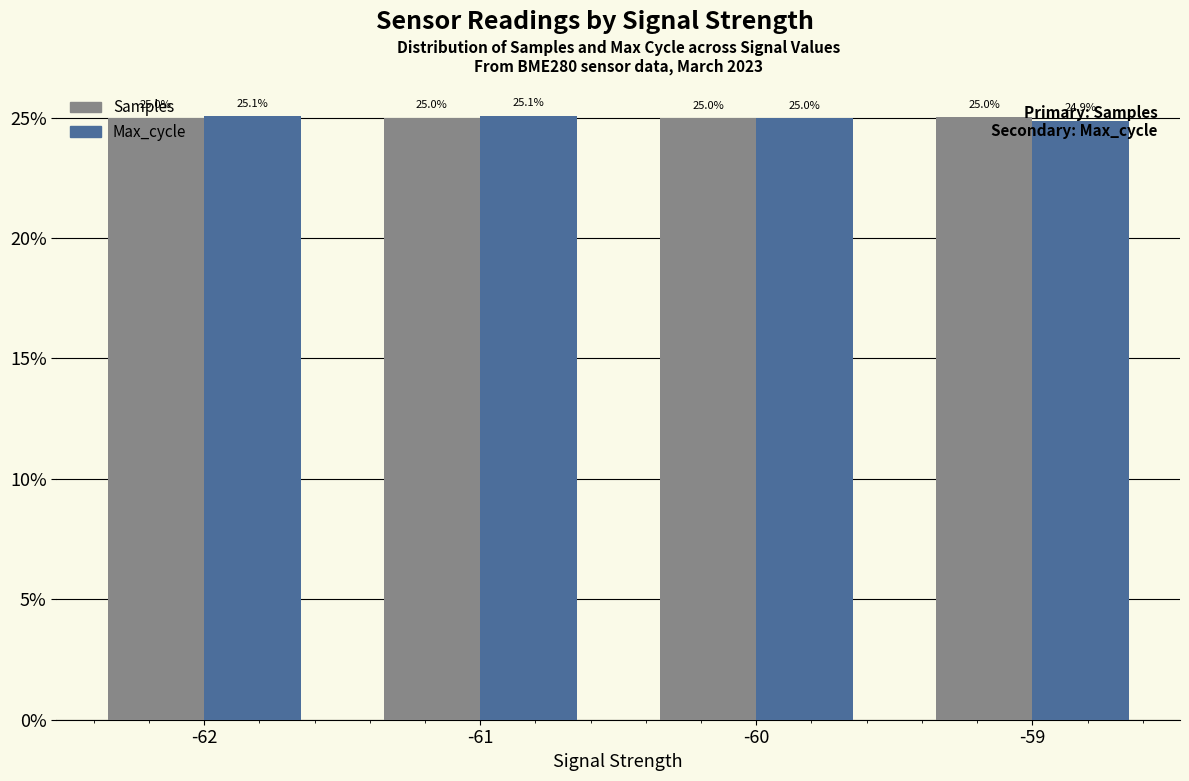

The value of Max_cycle at -62 is 25.1. True or false?

True